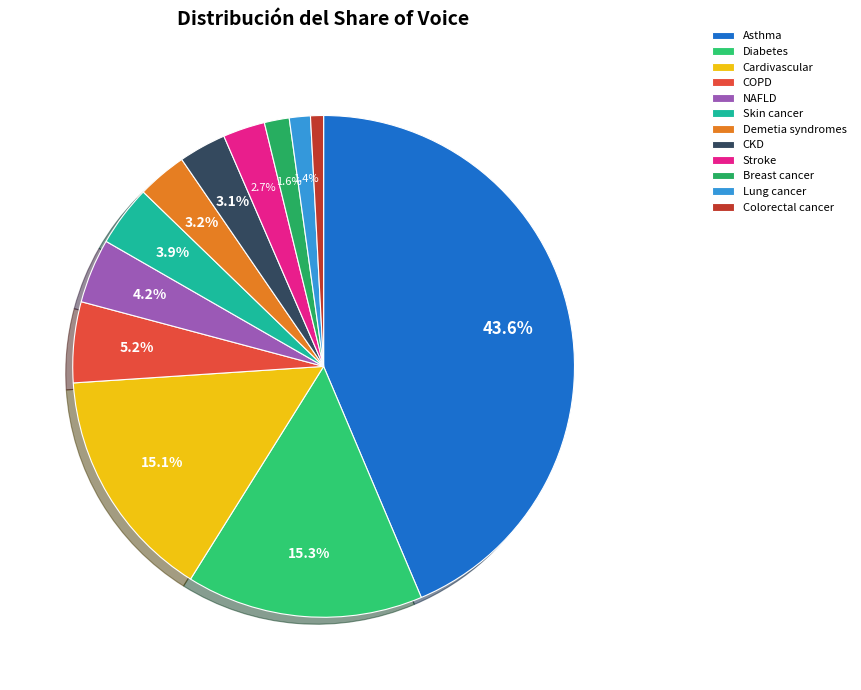

What portion of the pie excludes Colorectal cancer?

99.2%